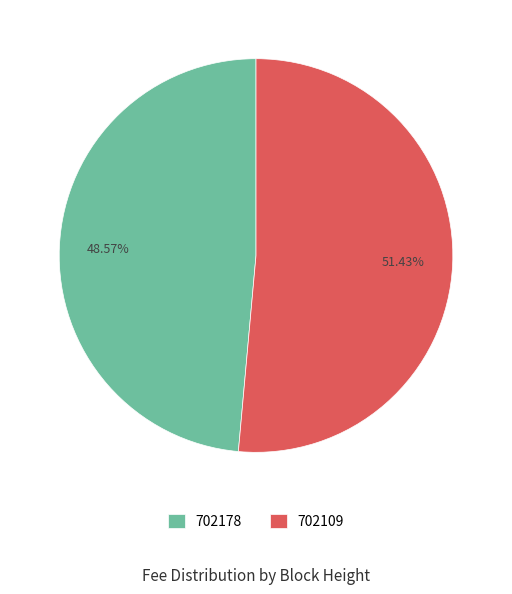

To the nearest percent, what percentage of the pie is 702109?

51%